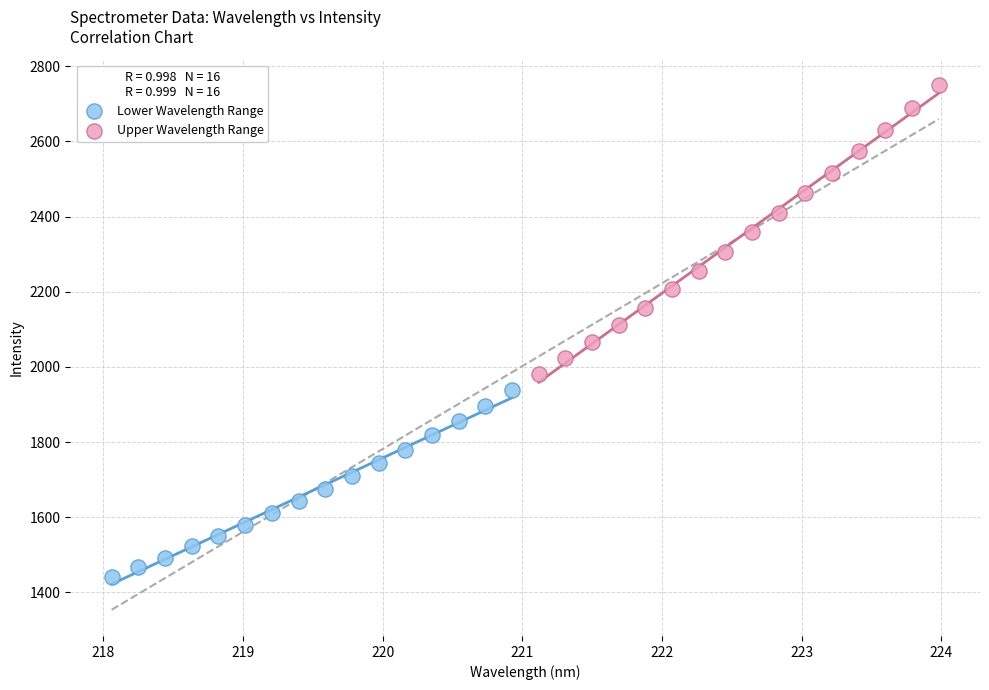

Which series contains the lowest Y value?

Lower Wavelength Range